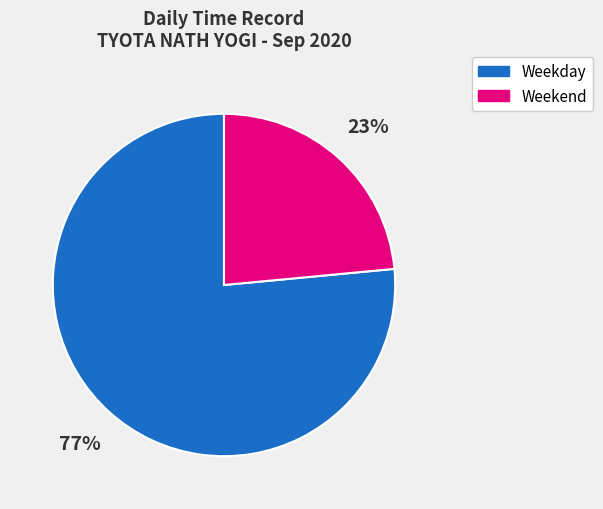

To the nearest percent, what is the average slice percentage?

50%